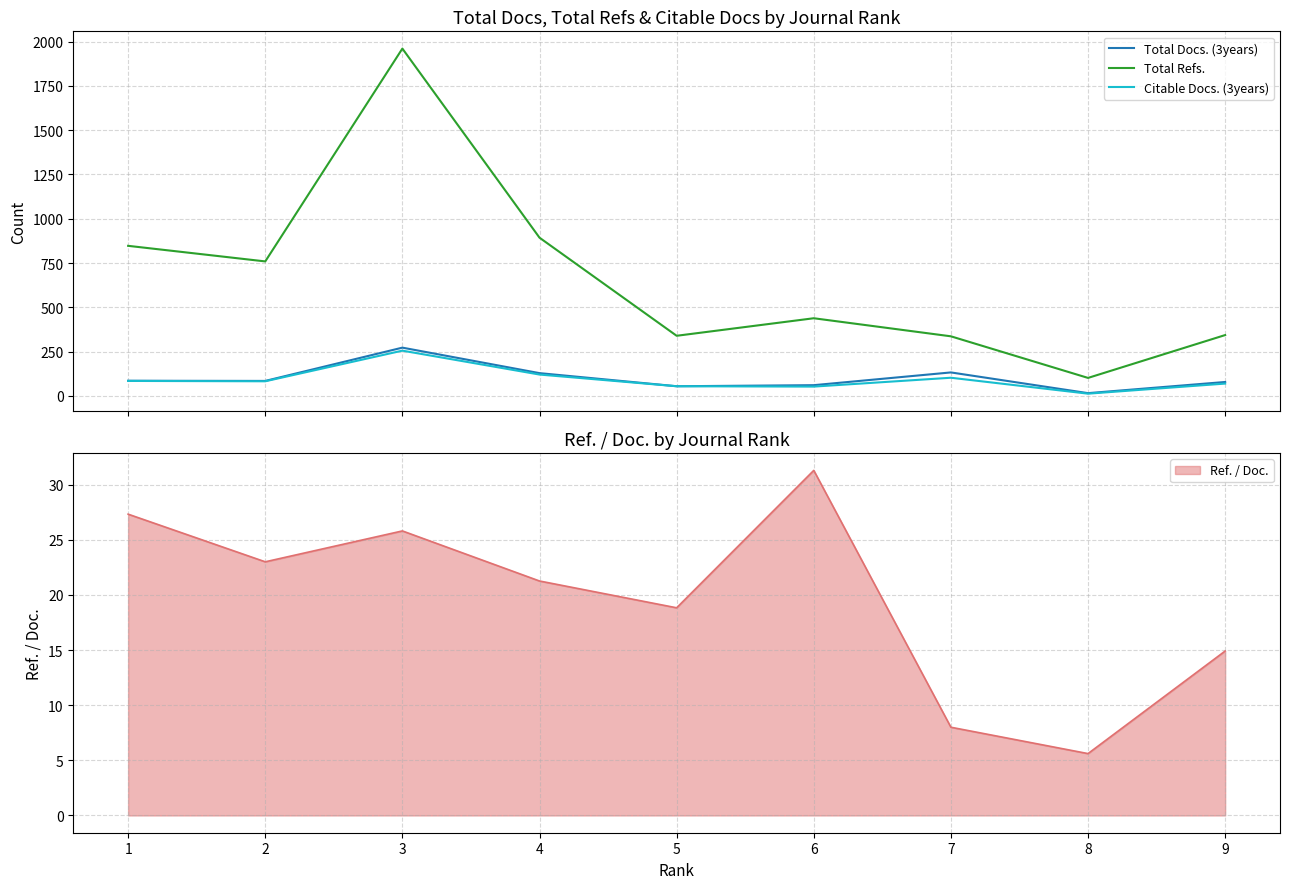

What is the sum of all Total Refs. values?

6017